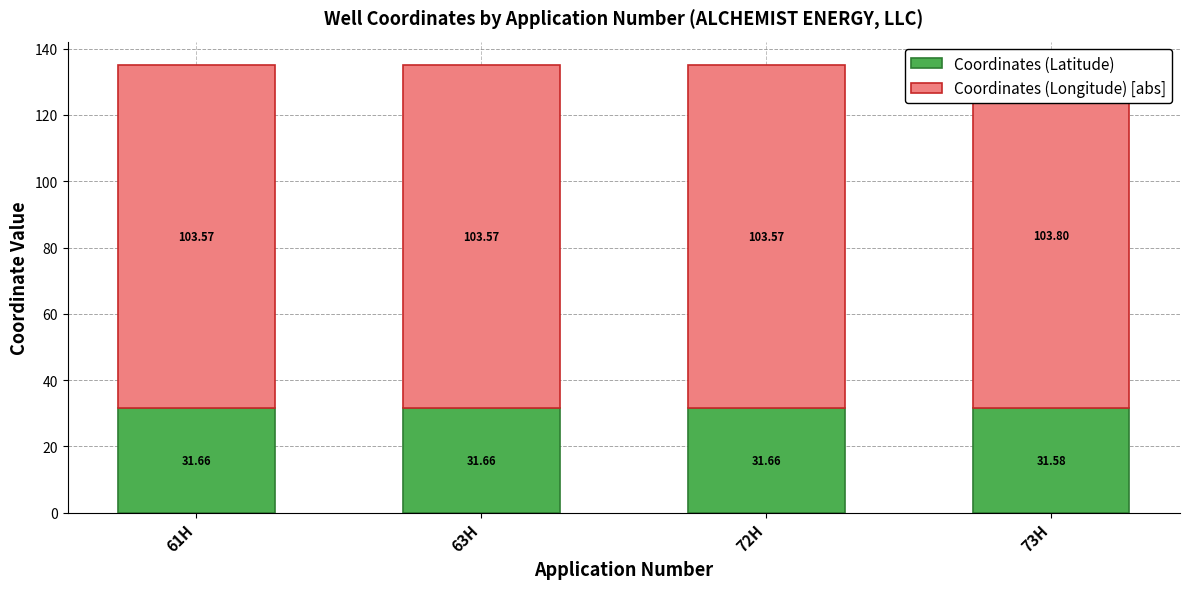

What is the value of the Coordinates (Longitude) [abs] bar at the 2nd from the left?

103.6